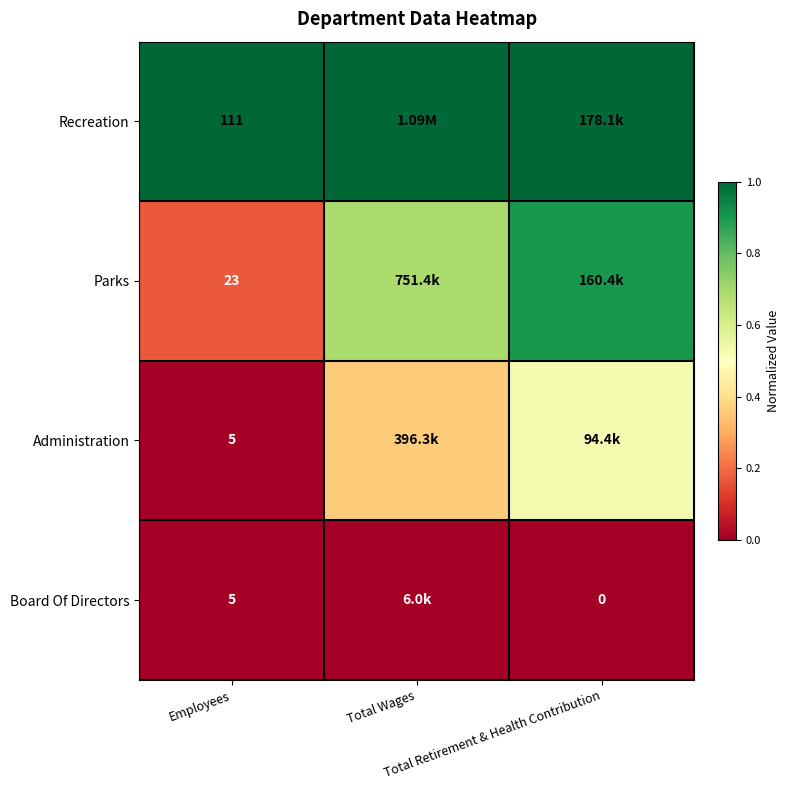

What is the spread (max minus min) of values at Total Wages?

1.0